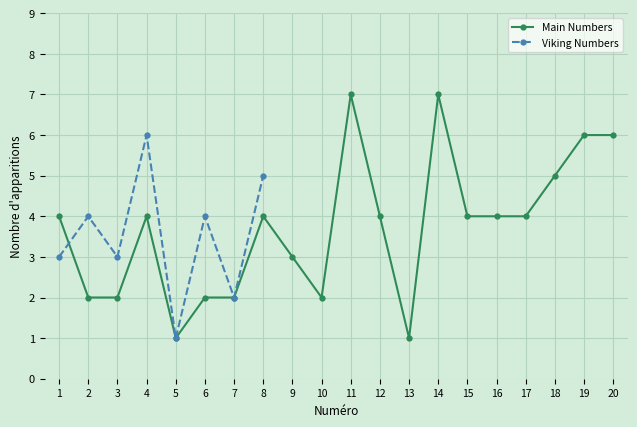

Rank the categories by value from highest to lowest.

11, 14, 19, 20, 18, 1, 4, 8, 12, 15, 16, 17, 9, 2, 3, 6, 7, 10, 5, 13